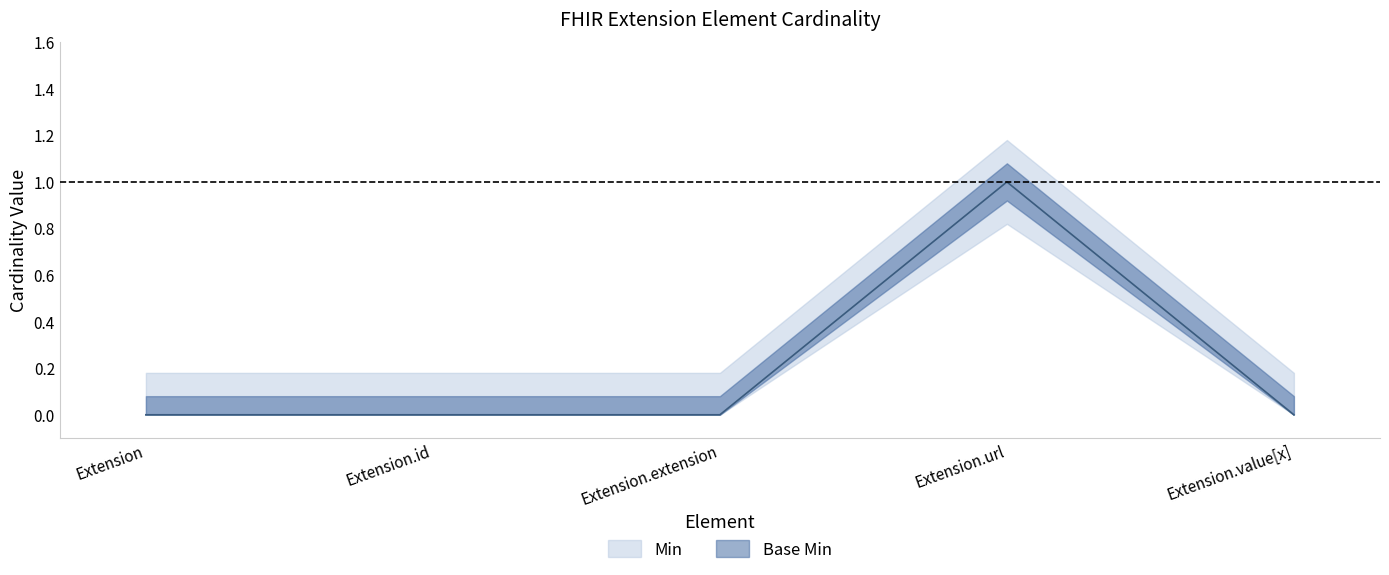

Between Extension and Extension.value[x], which series saw the biggest shift?

Min